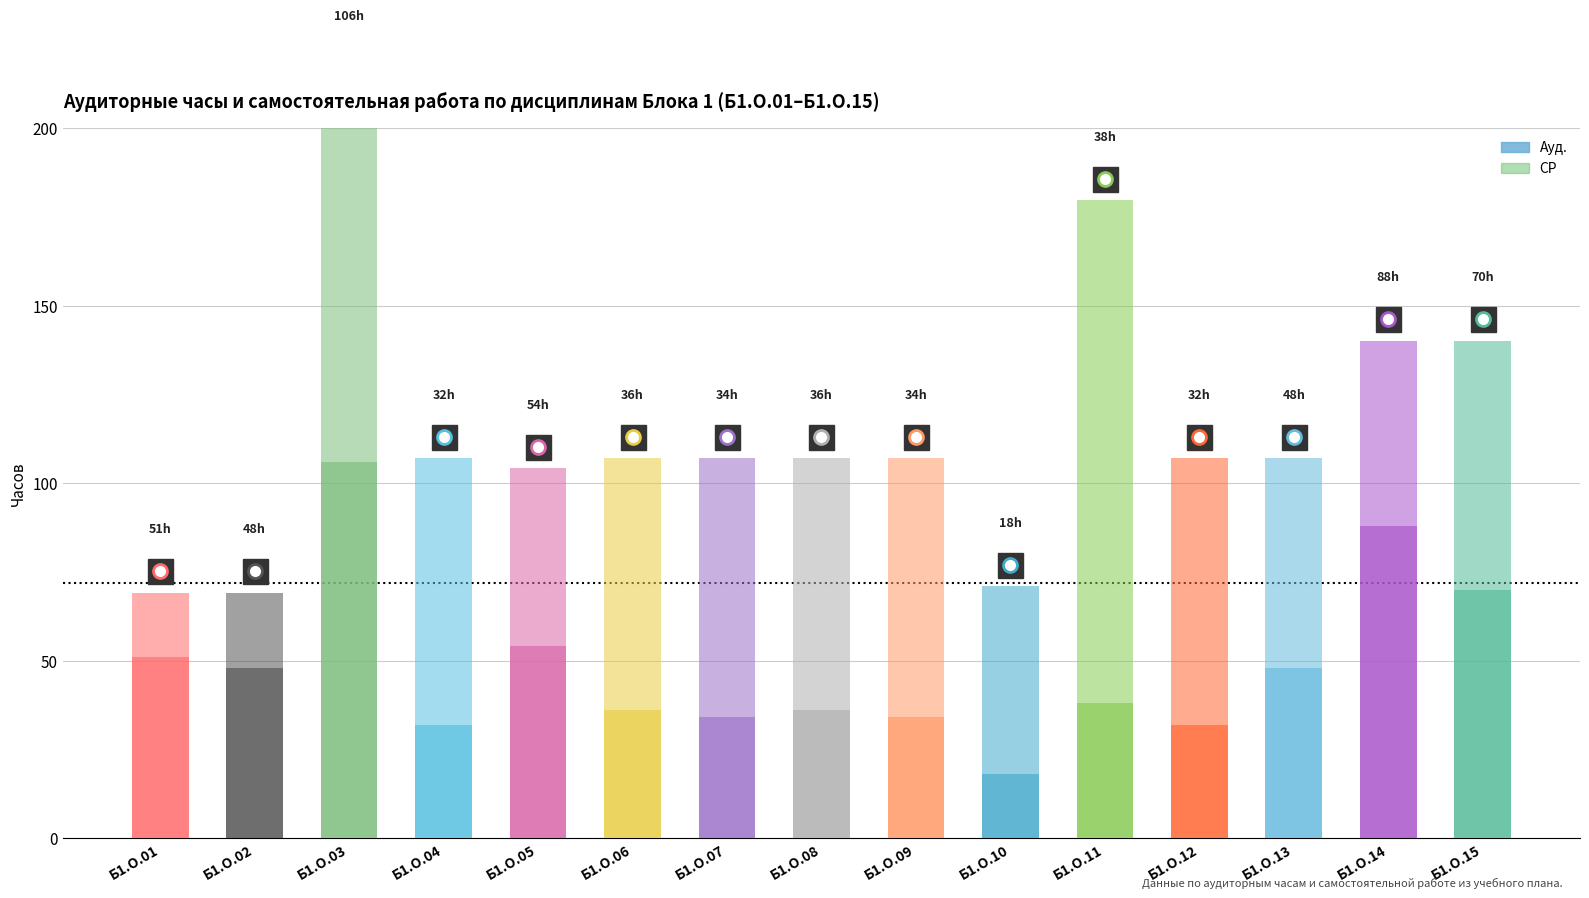

What is the value of the СР bar at the 10th from the left?

53.0